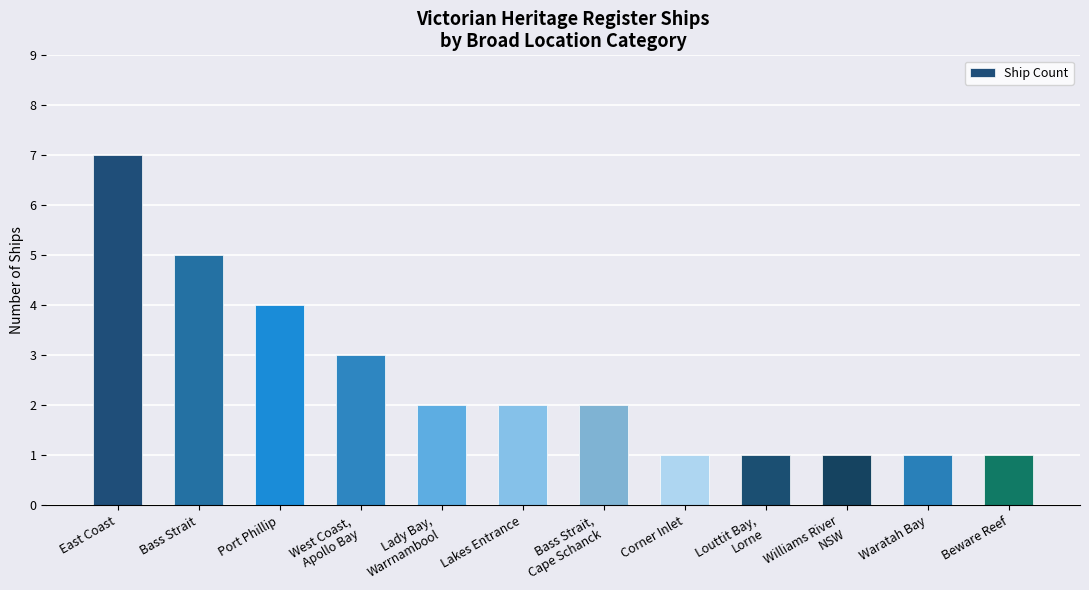

Approximately how many times larger is the value at Port Phillip compared to Waratah Bay?

4.0